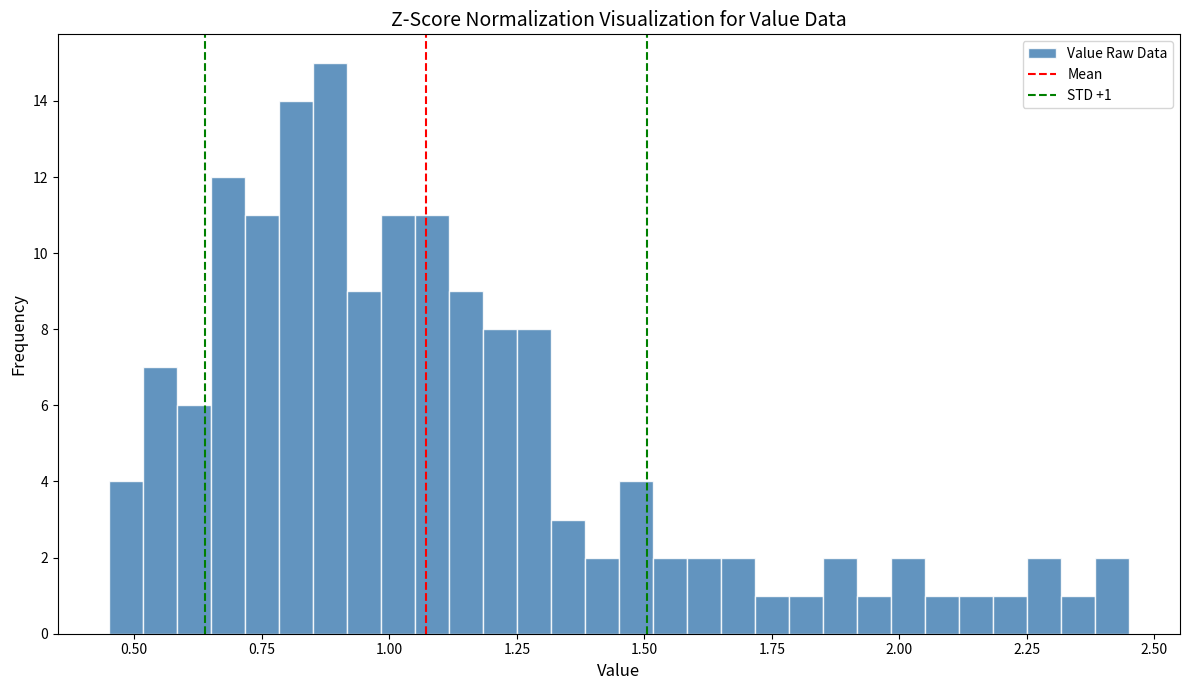

Around what value on the x-axis is the tallest bar? Give the approximate position of its centre, as read against the axis.

0.90